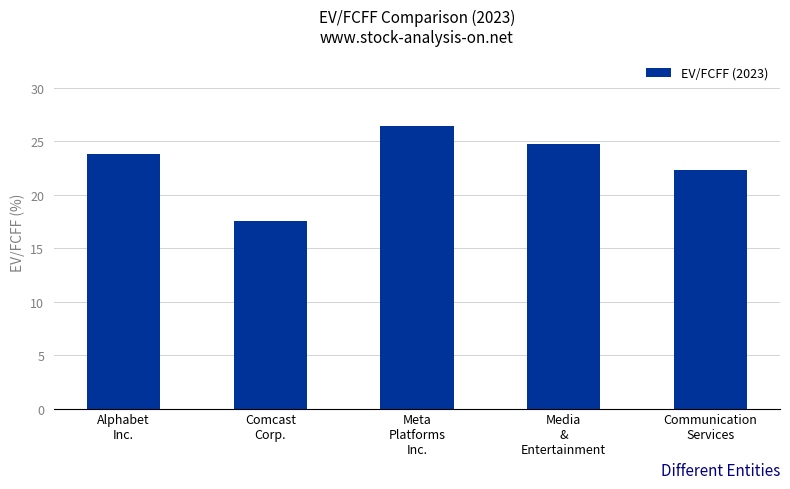

List the labels in order of value, smallest first.

Comcast
Corp., Communication
Services, Alphabet
Inc., Media
&
Entertainment, Meta
Platforms
Inc.